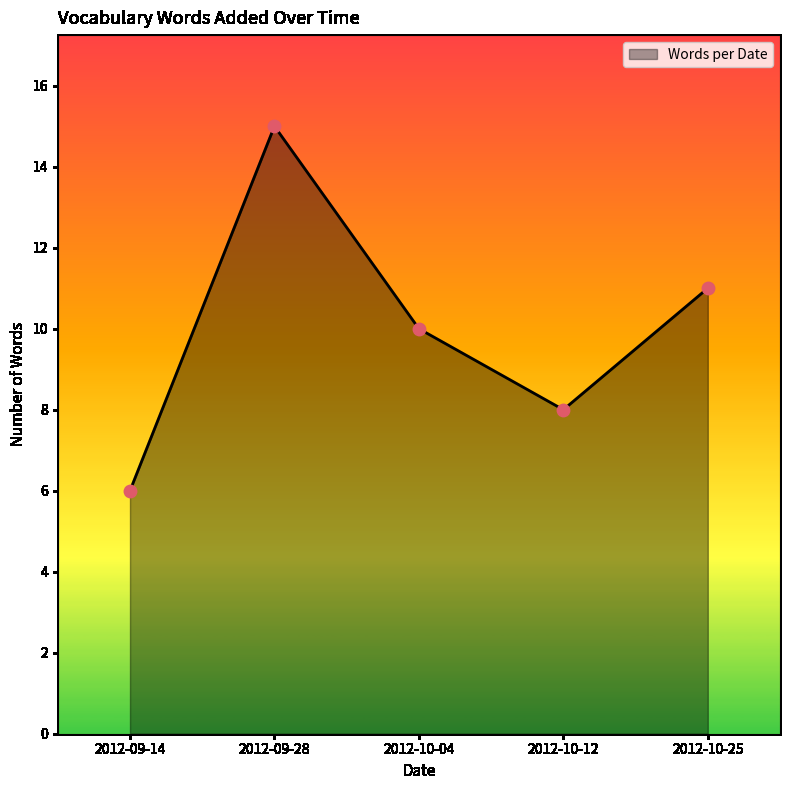

What is the change in value from 2012-09-14 to 2012-10-25?

+5